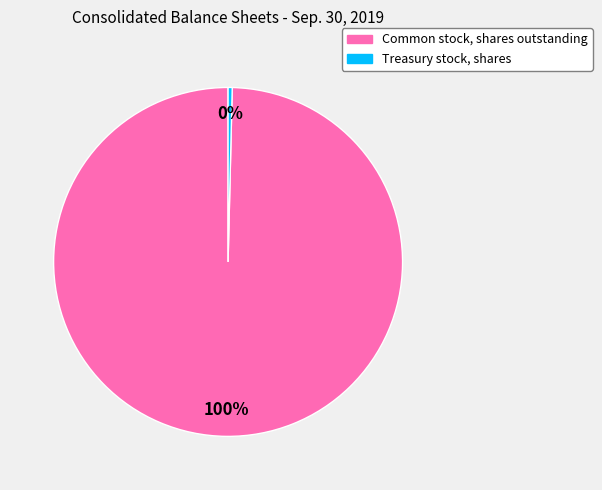

Combined, do Treasury stock, shares and Common stock, shares outstanding account for over 50%?

Yes